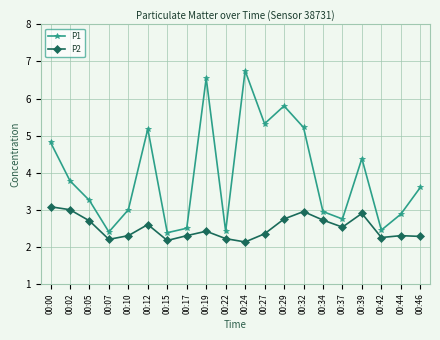

Between 00:27 and 00:46, which series saw the biggest shift?

P1